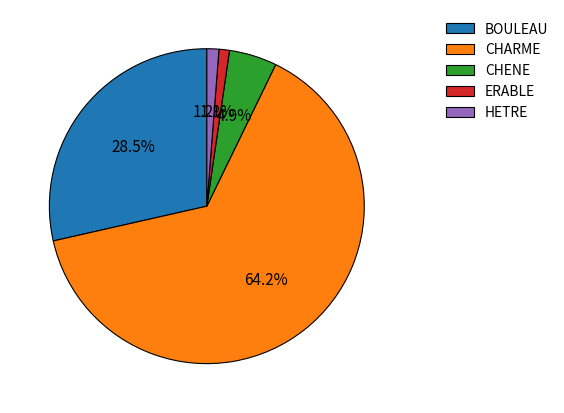

Count the number of slices in the pie.

5